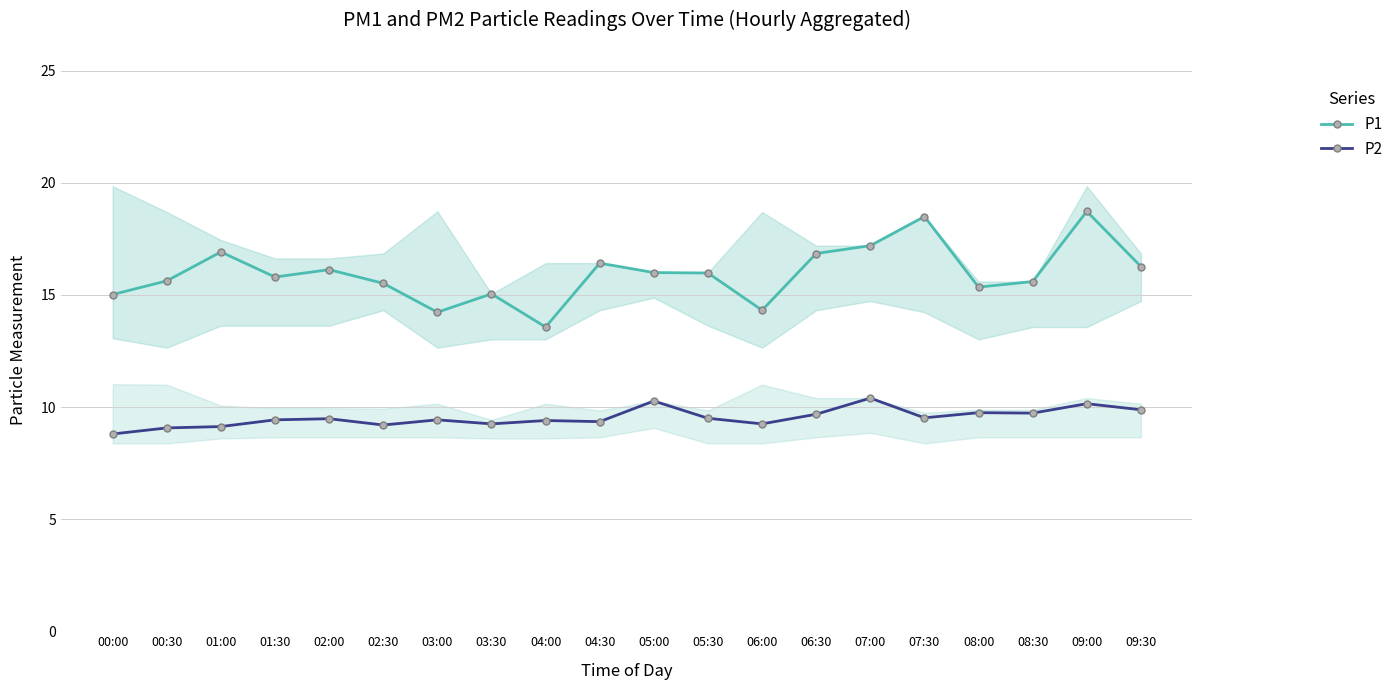

How many values in the P2 series are below 9?

1